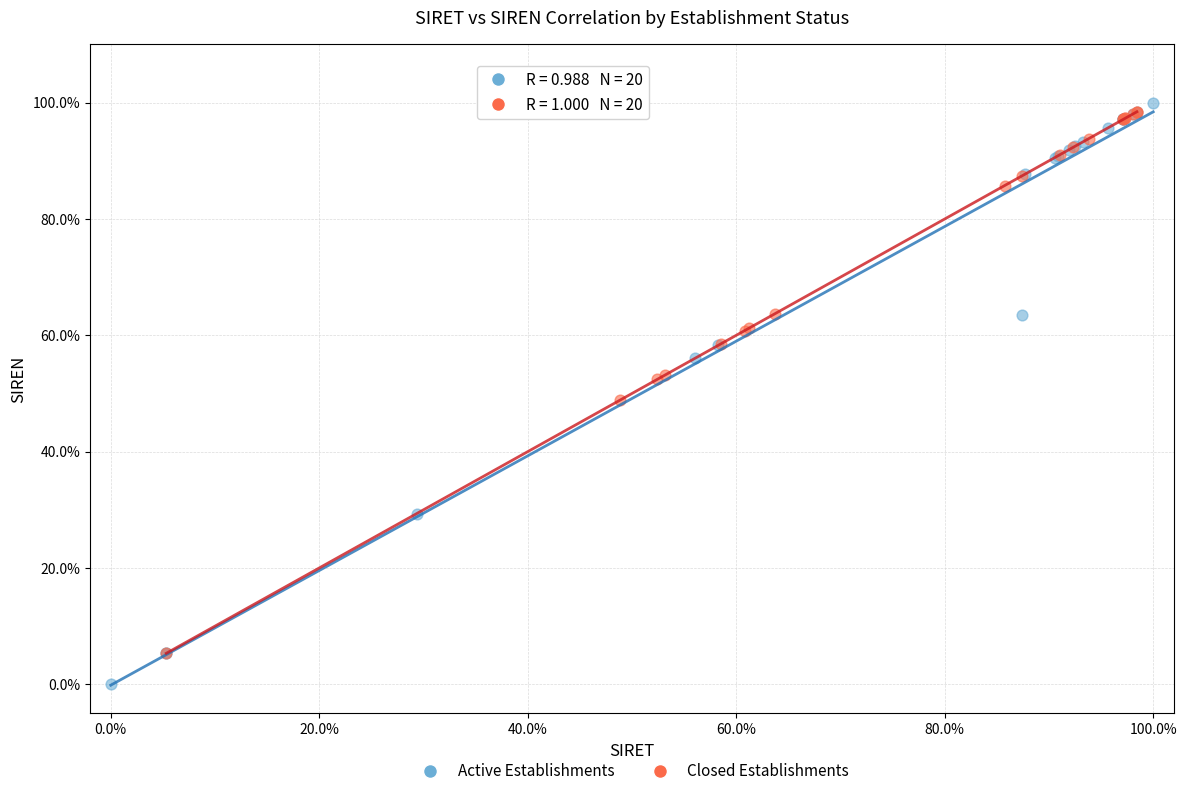

Which series has the widest spread of Y values?

Active Establishments